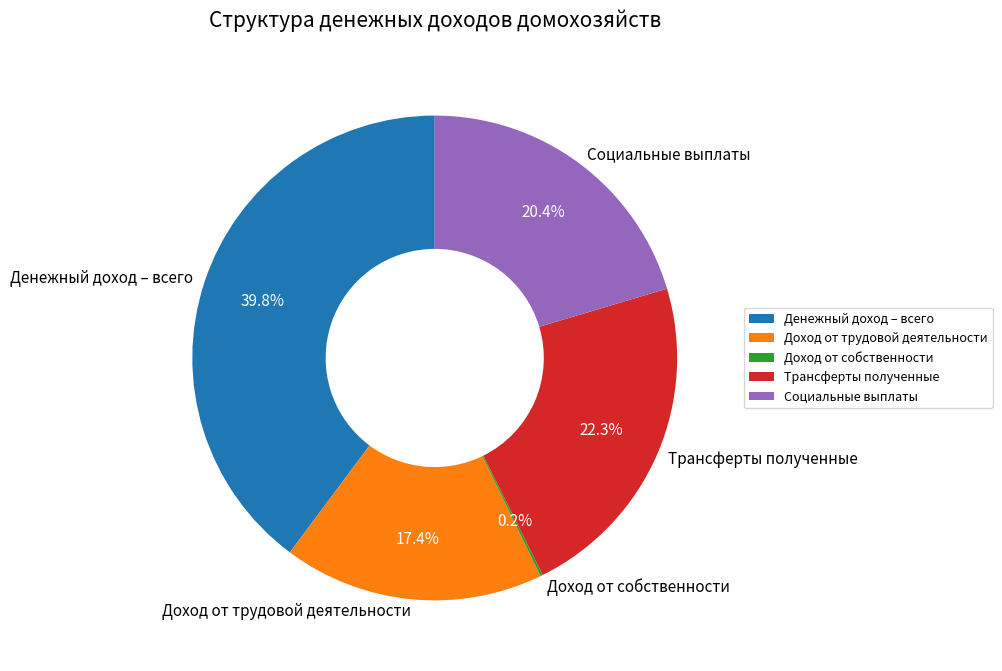

Which slice is the largest?

Денежный доход – всего